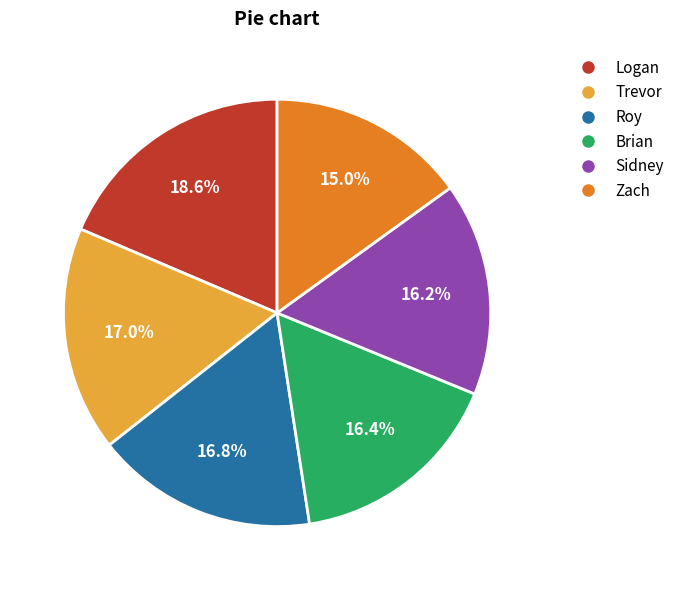

To the nearest percent, what portion does Sidney represent?

16%